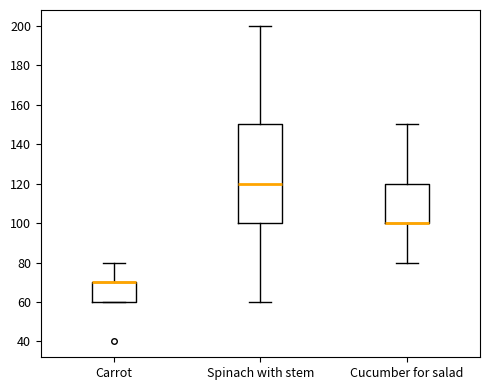

Reading left to right, read every box against the y-axis: the position of its median line, the range the box covers, and the ends of its whiskers. The values are not printed on the chart, so give them approximately, as read against the axis.

Carrot: median 70 (drawn on the box's upper edge), box 60 to 70, whiskers 60 to 80
Spinach with stem: median 120, box 100 to 150, whiskers 60 to 200
Cucumber for salad: median 100 (drawn on the box's lower edge), box 100 to 120, whiskers 80 to 150